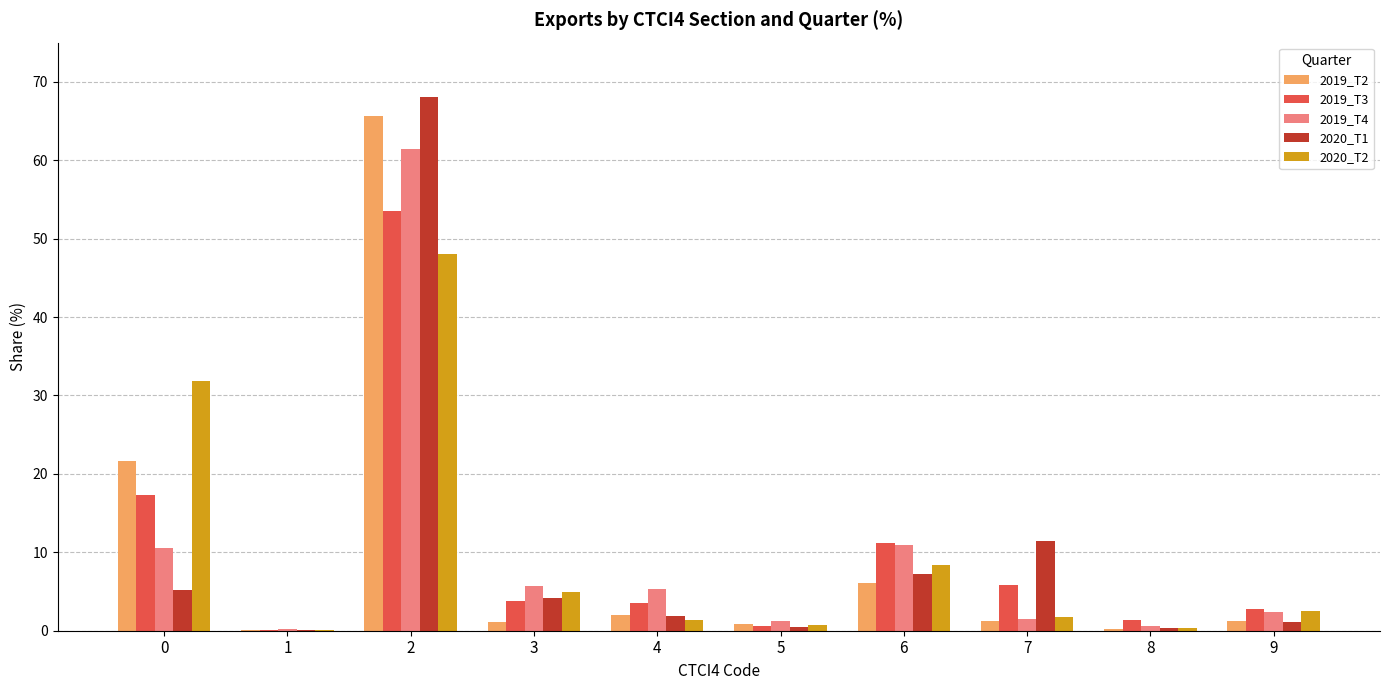

Is it true that 2020_T2 equals 77.6 at 2?

False